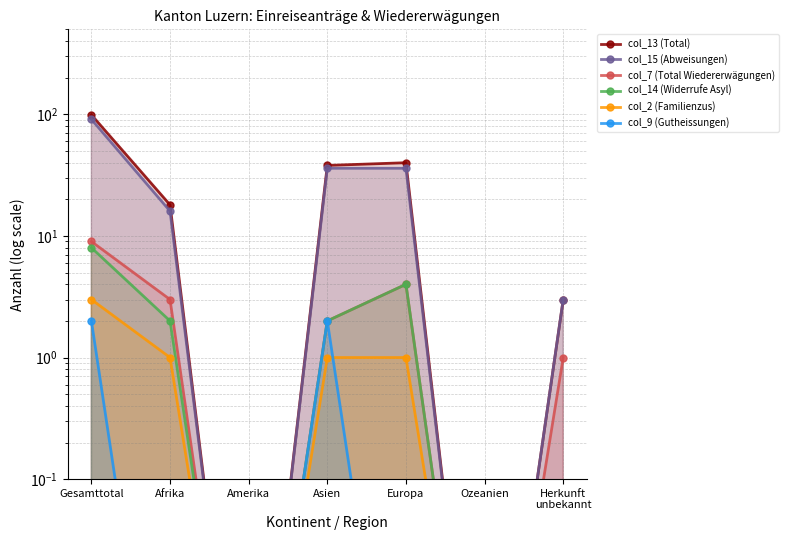

What is the spread (max minus min) of values at Europa?

40.0